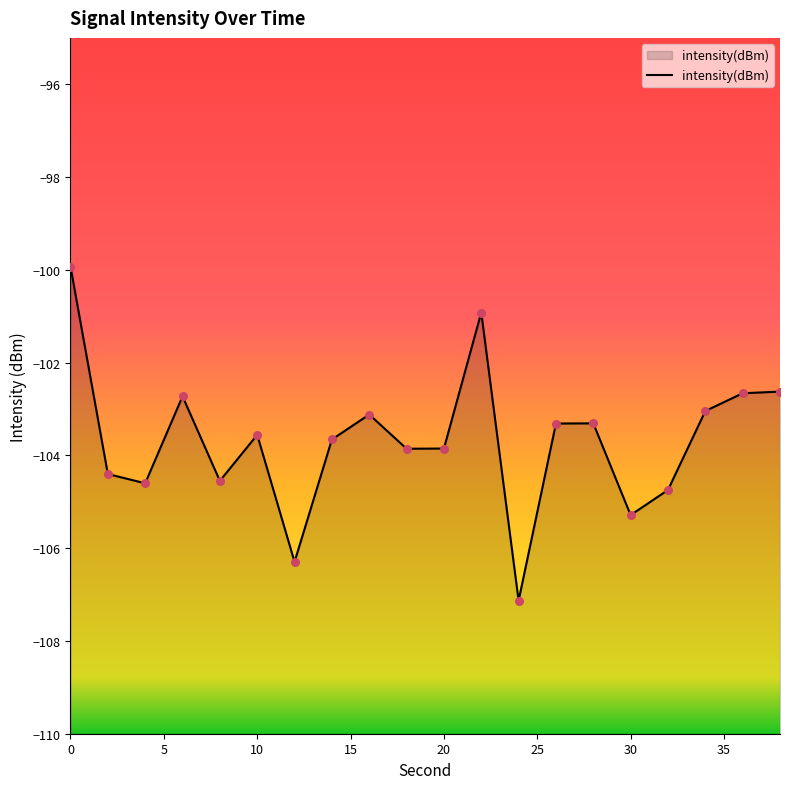

What is the change in value from 26 to 38?

+0.7